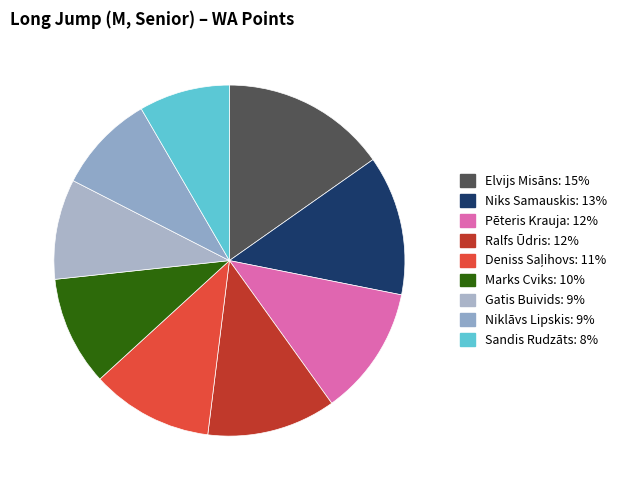

To the nearest percent, what is the difference between the largest and smallest slice percentages?

7%